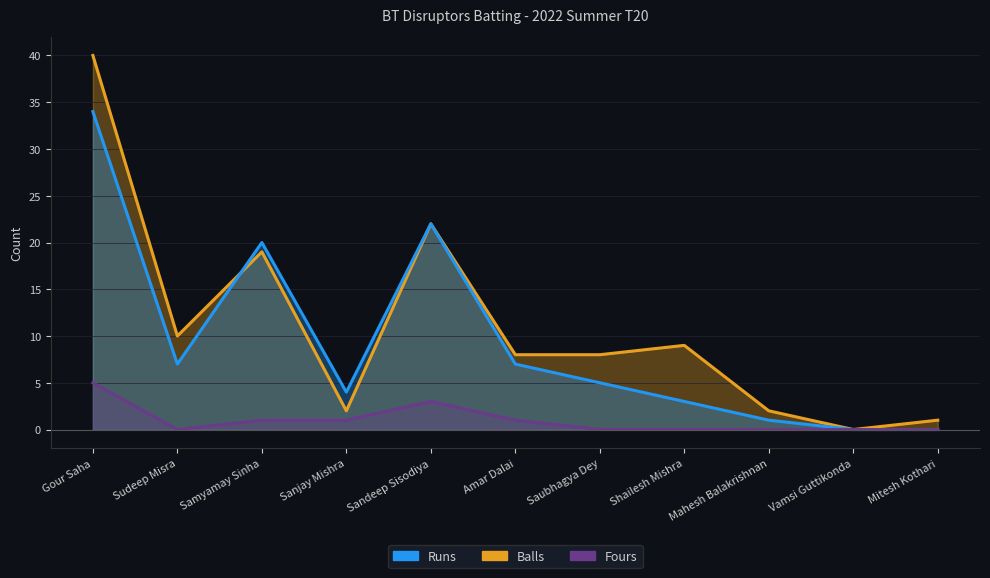

Which has a higher value, Samyamay Sinha or Sudeep Misra?

Samyamay Sinha